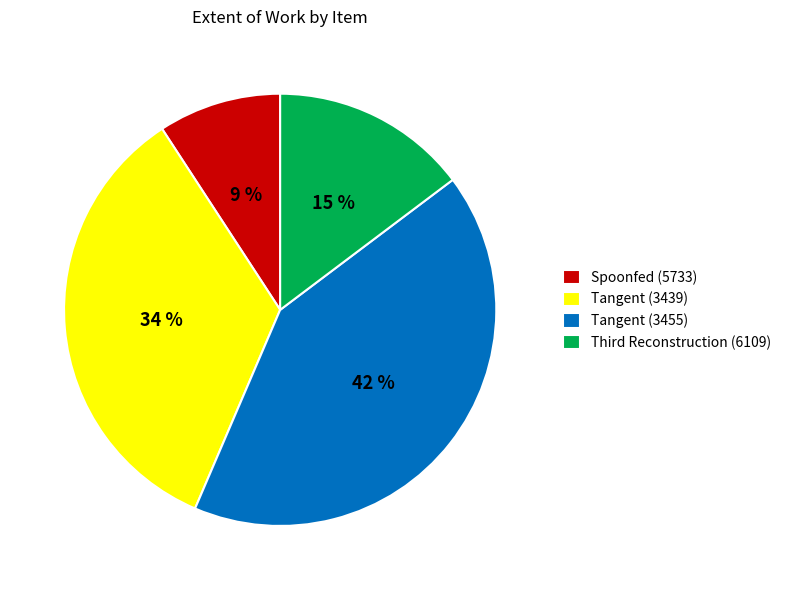

Is there a majority slice in this chart?

No